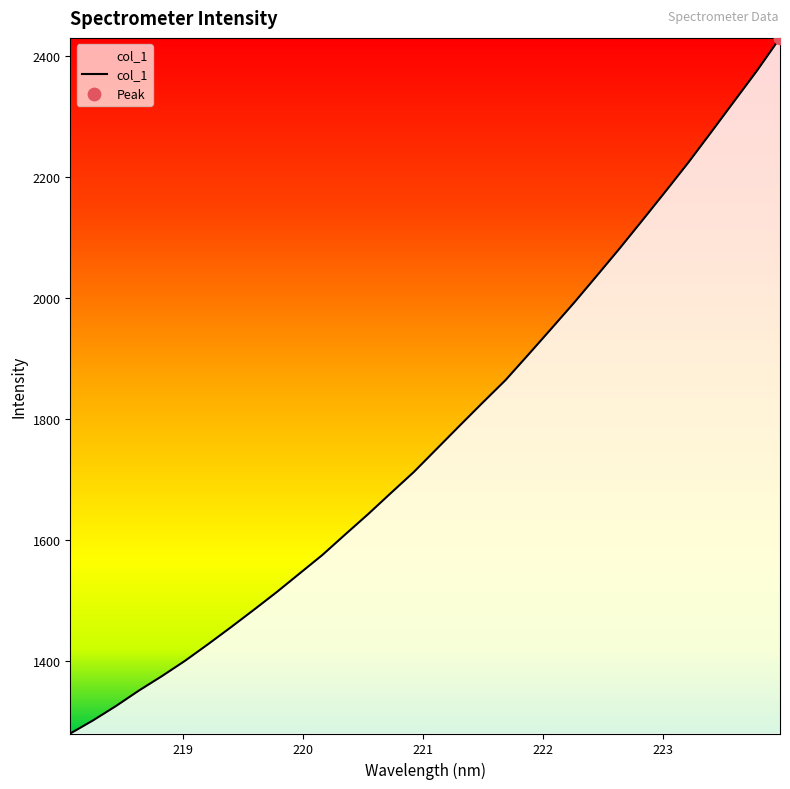

What is the smallest value displayed?

1280.2